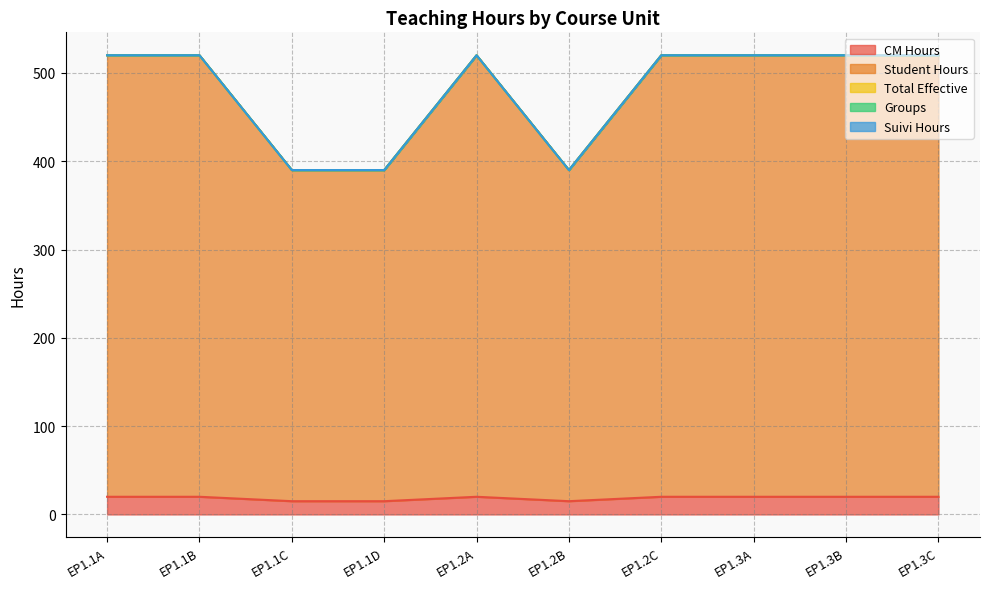

Is it true that Groups equals 0 at EP1.1C?

True